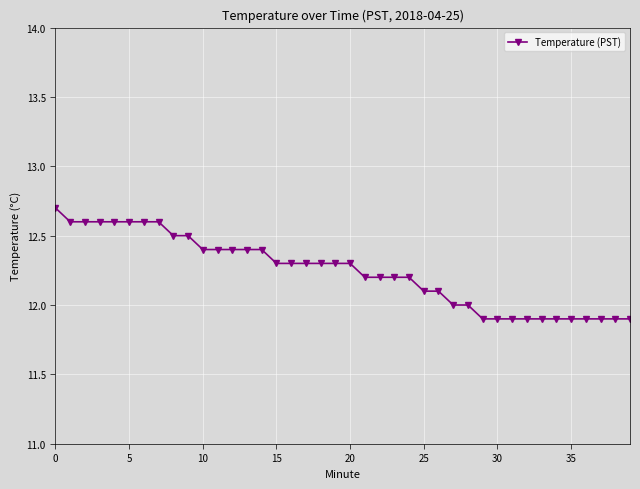

What is the value of the 24th point from the left?

12.2